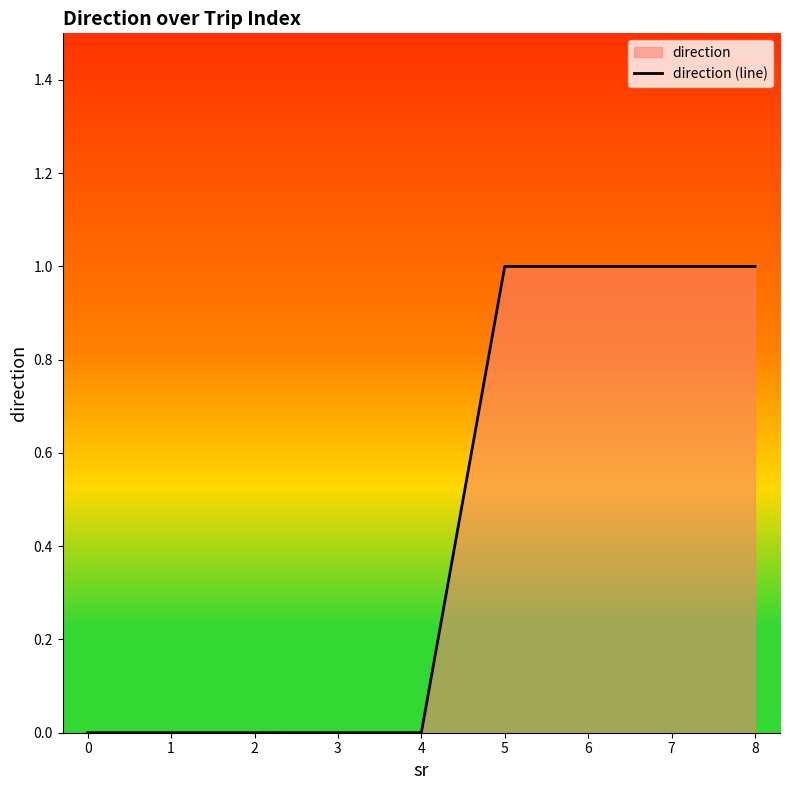

What is the difference between the maximum and minimum values?

1